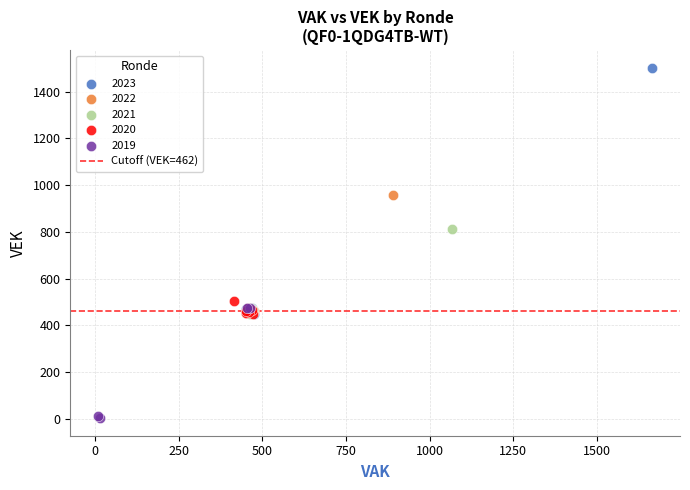

Which series reaches the maximum Y coordinate?

2023